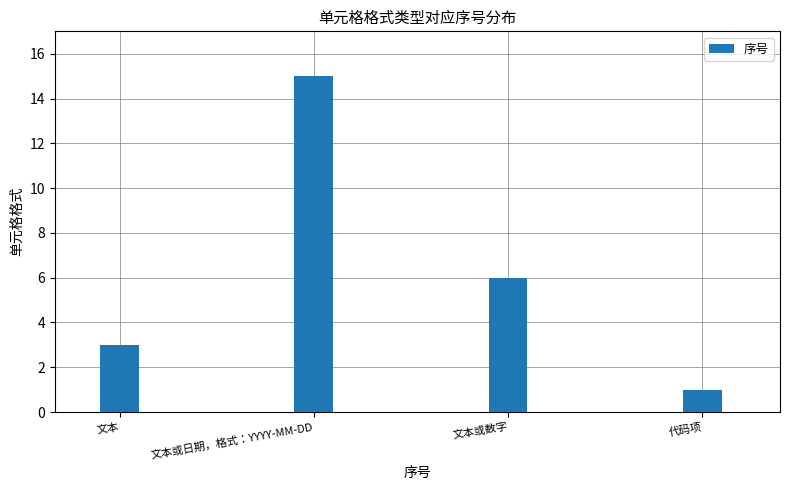

What is the difference between the maximum and minimum values?

14